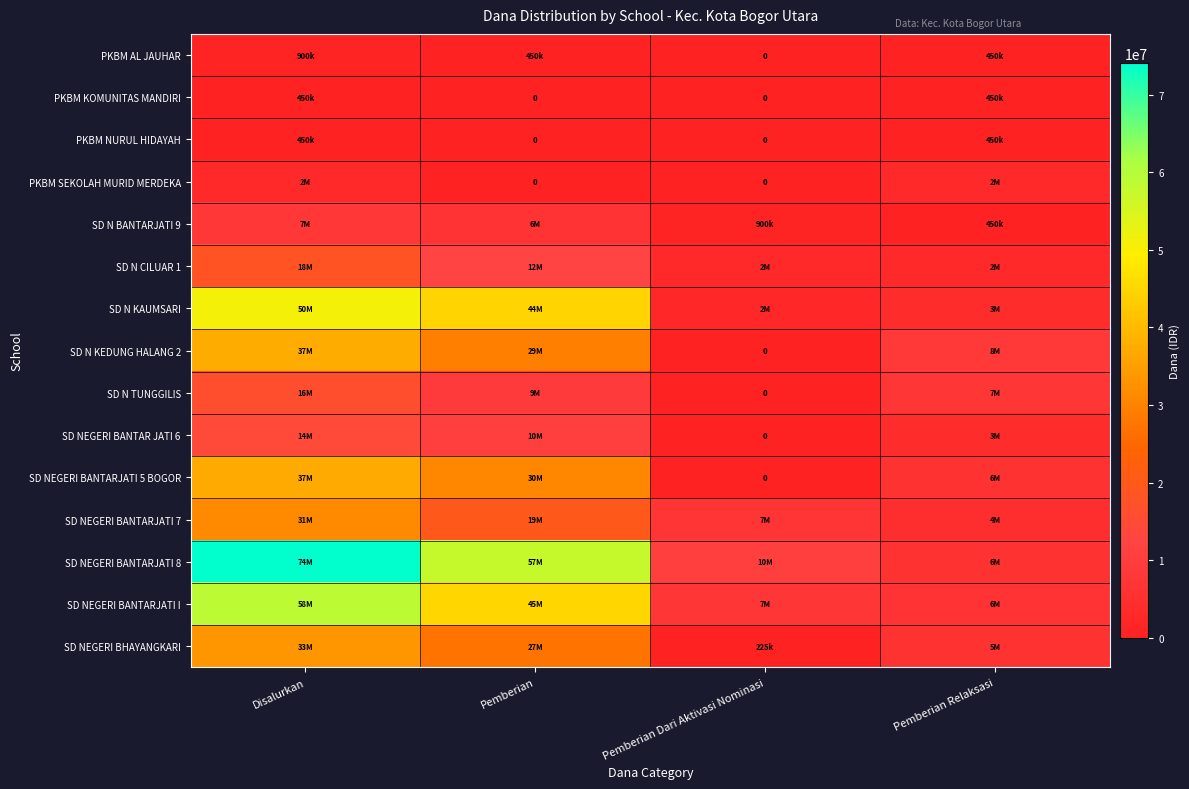

Count the PKBM NURUL HIDAYAH values in the range 0 to 450000.

4